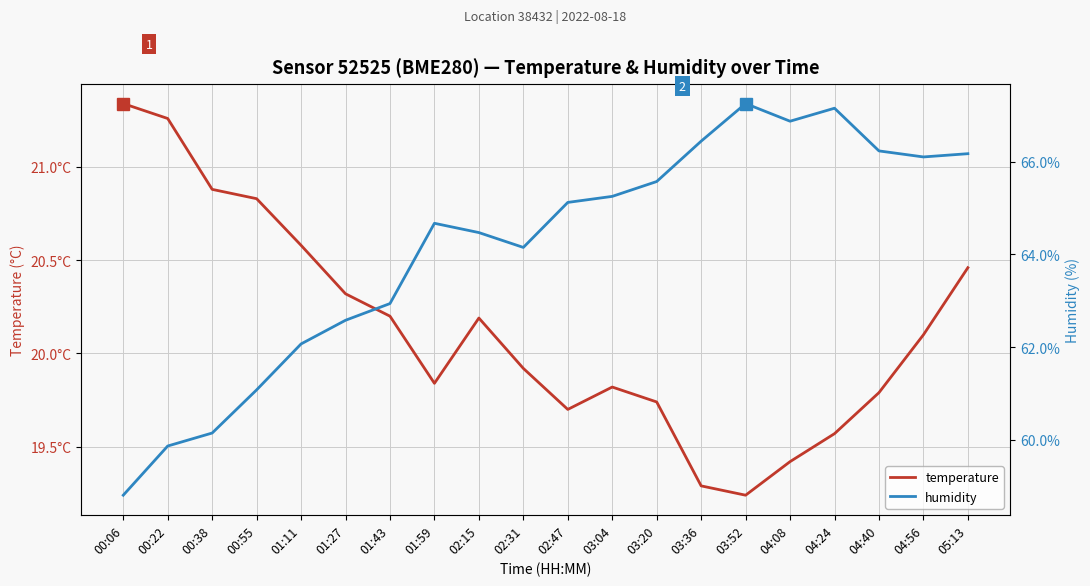

Which series has the widest spread of values?

humidity